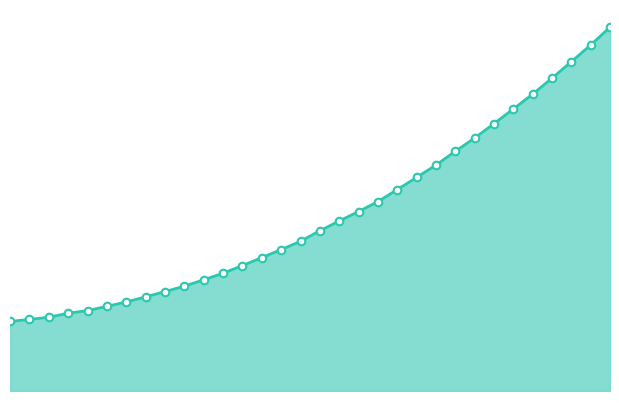

Does the chart have visible grid lines?

No